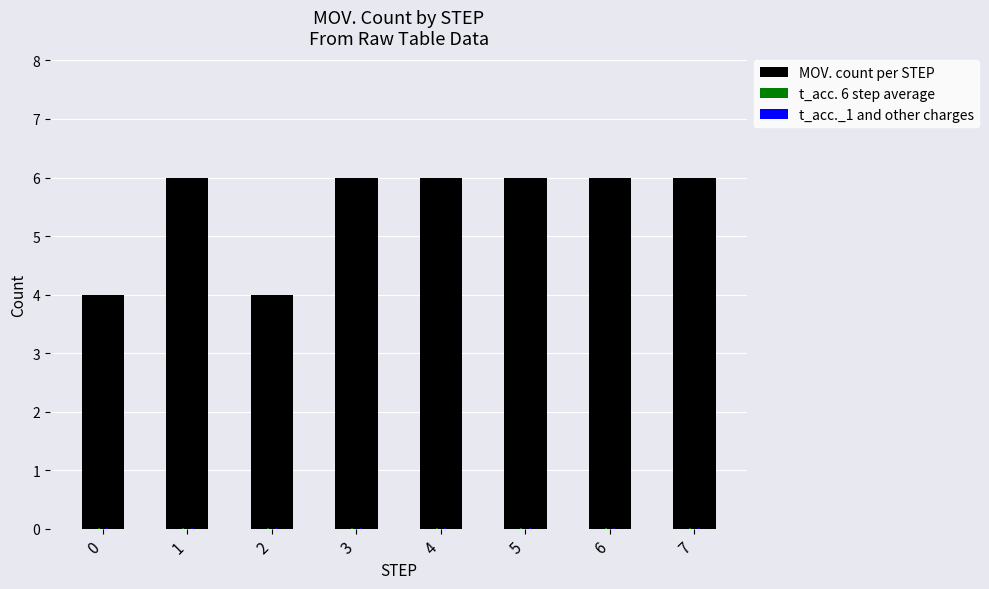

What is the maximum value shown in the chart?

6.0